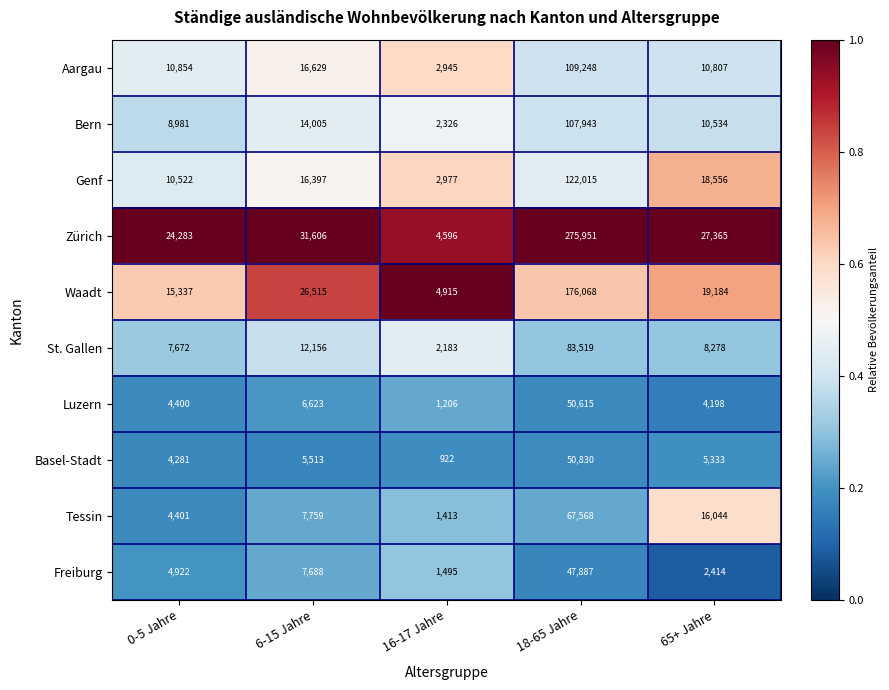

What is the greatest value displayed?

275951